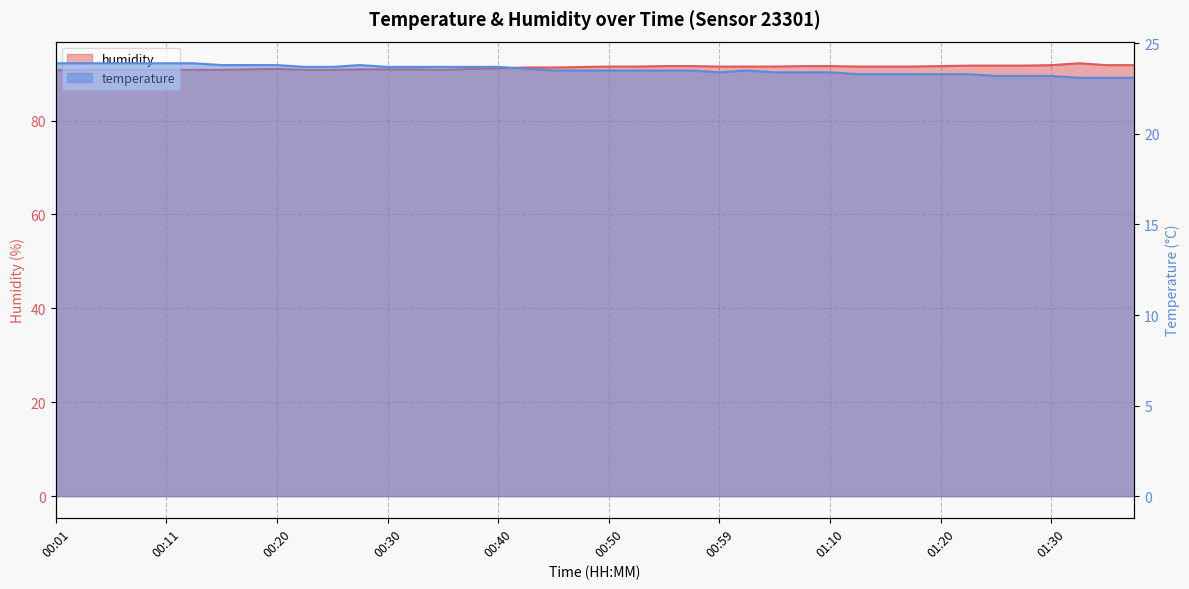

At which label is temperature closest to 23?

01:35